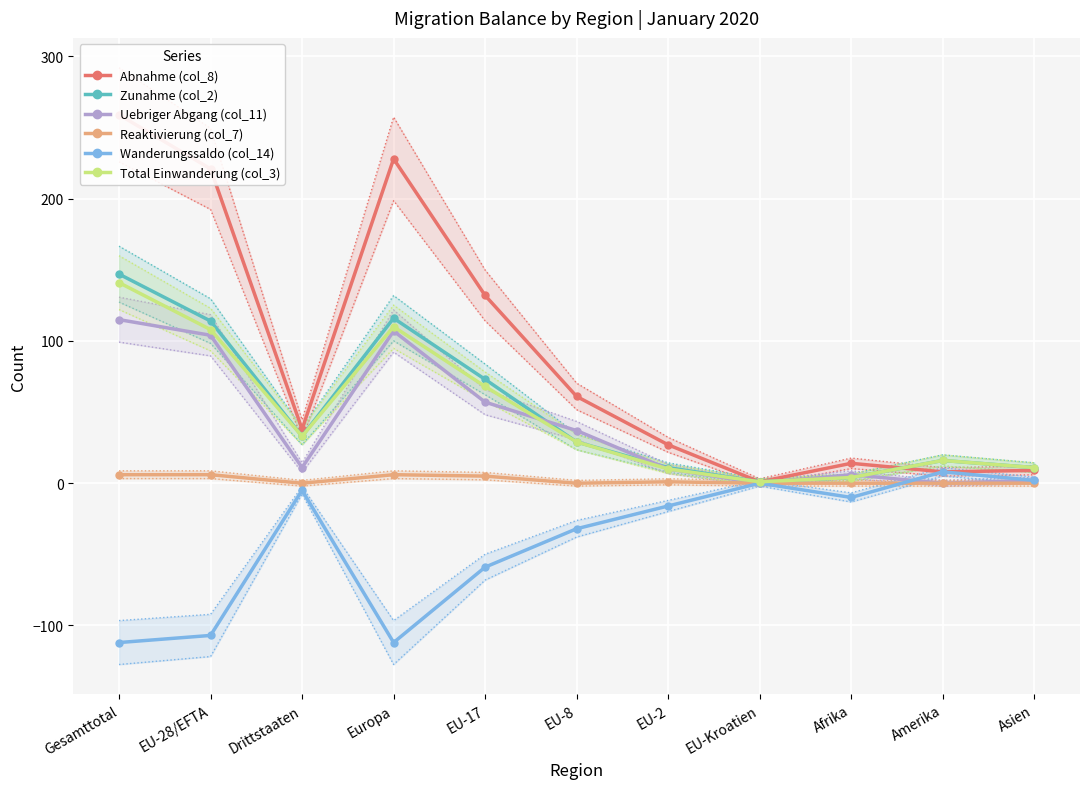

The Zunahme (col_2) series shows 16 at Amerika. True or false?

True